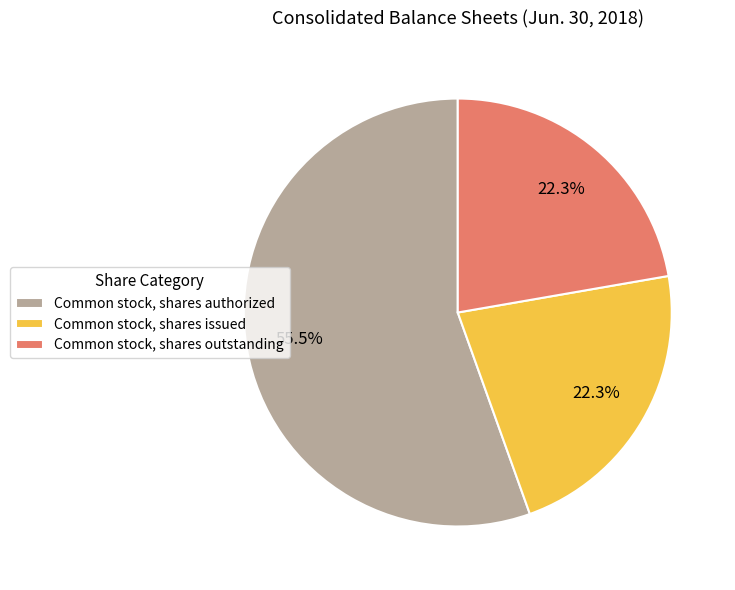

What percentage is the Common stock, shares outstanding slice, to the nearest percent?

22%